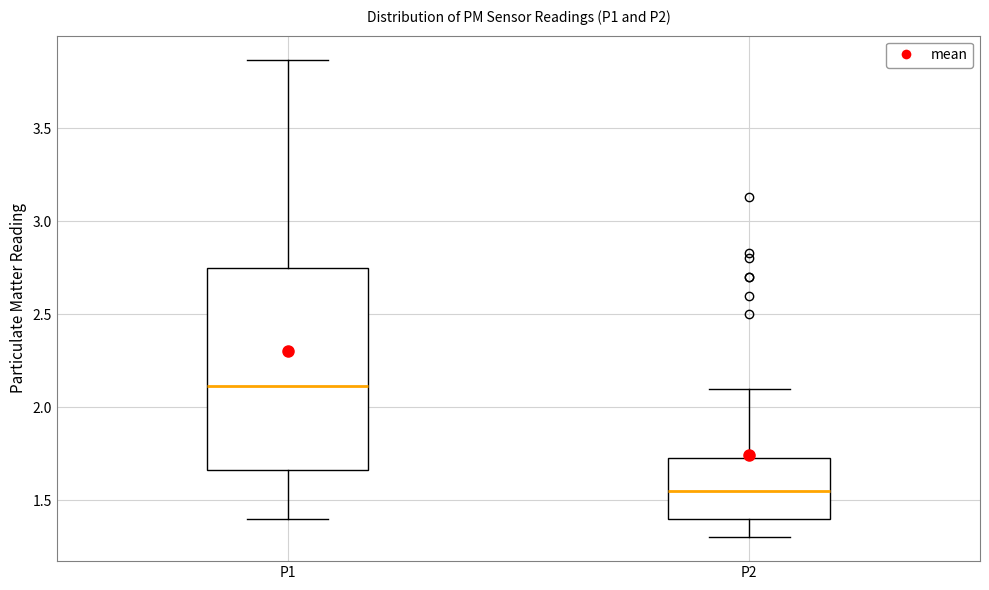

Which box's median line is the lowest?

P2